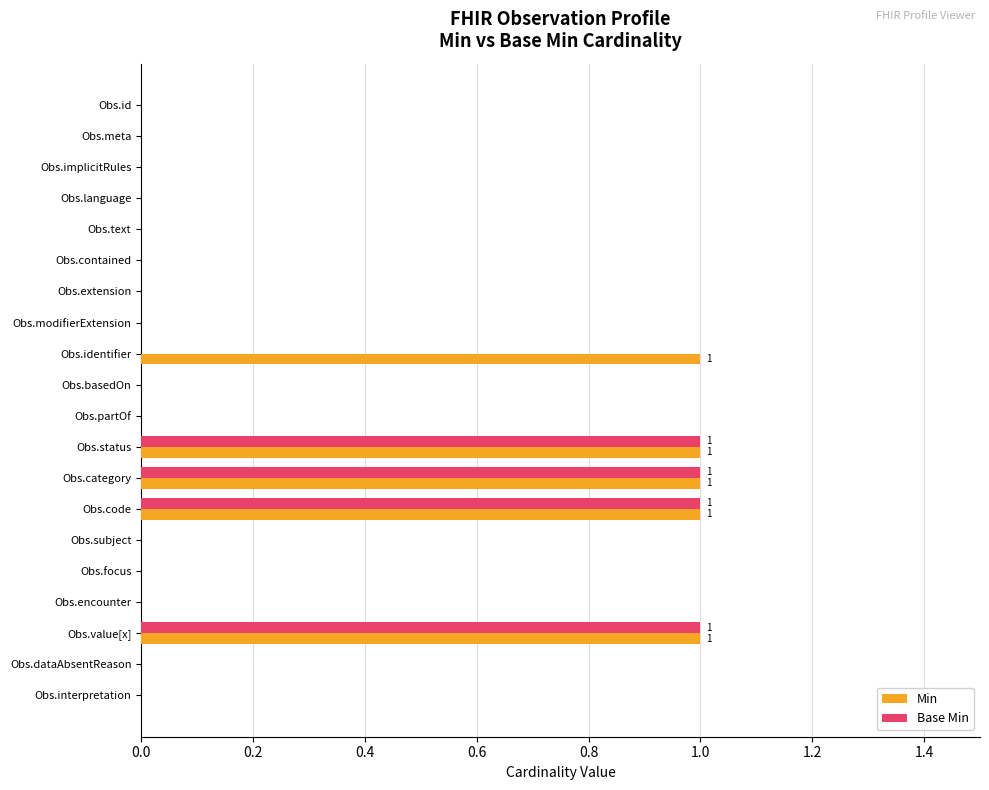

Is it true that Base Min equals 0 at Obs.language?

True